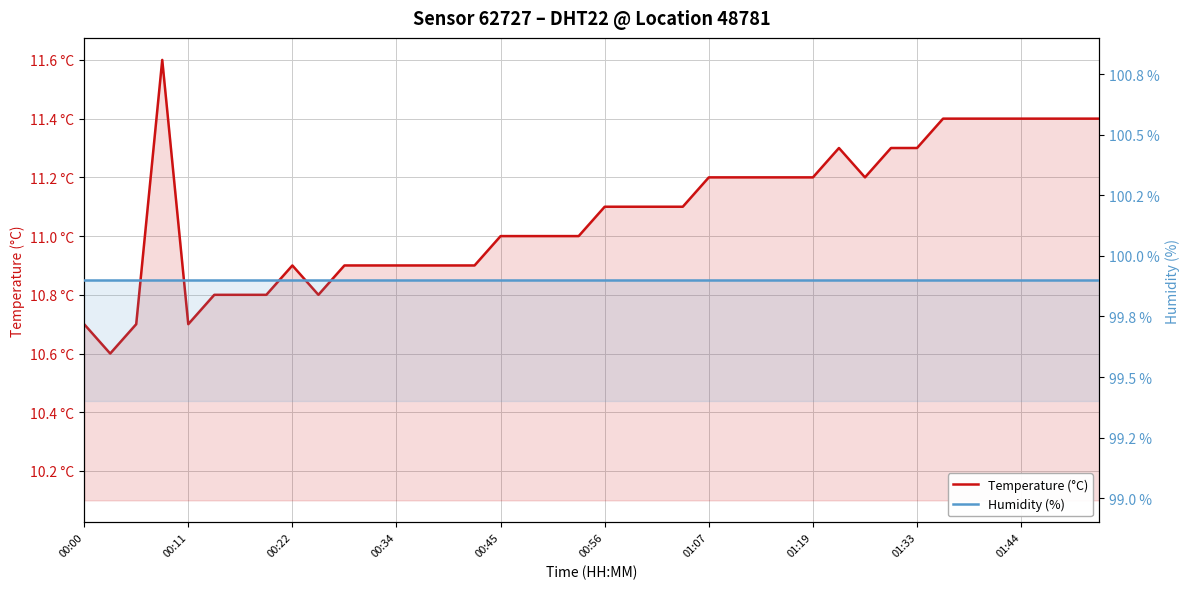

What is the minimum value shown in the chart?

10.6